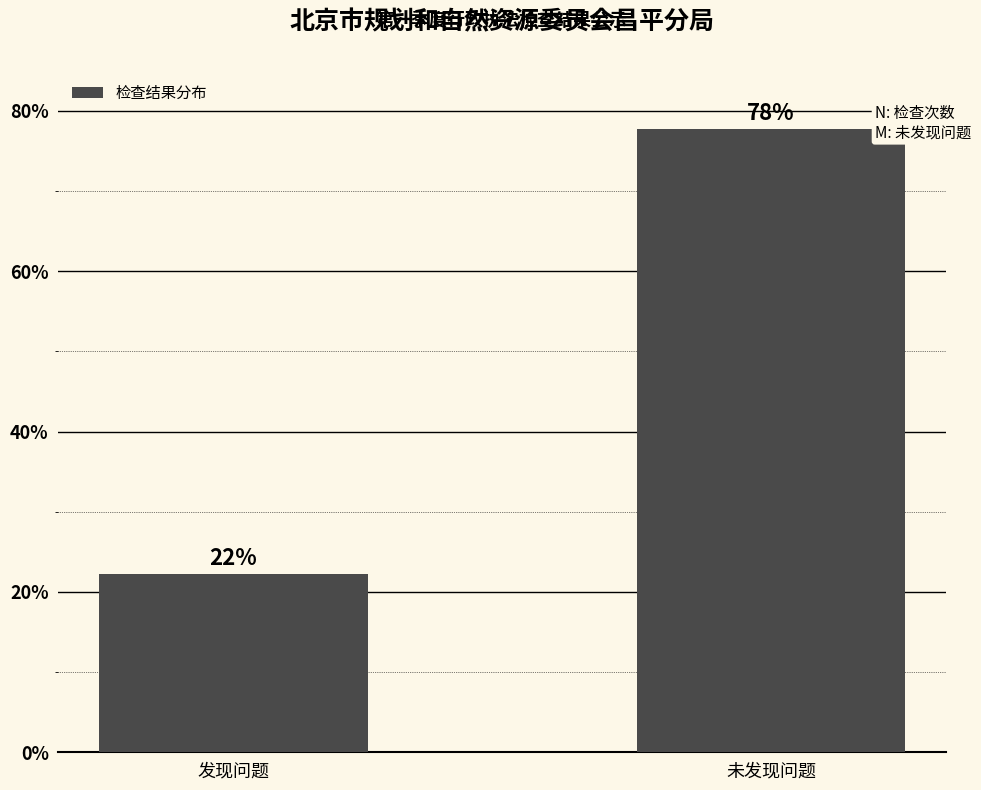

What value does the data have at 发现问题?

22.2